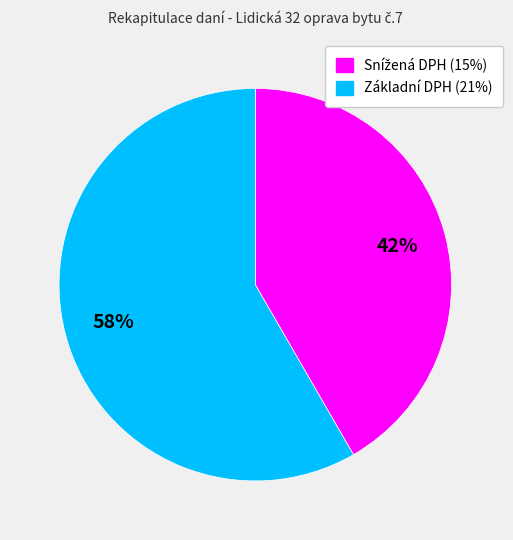

Which slice is the largest?

Základní DPH (21%)